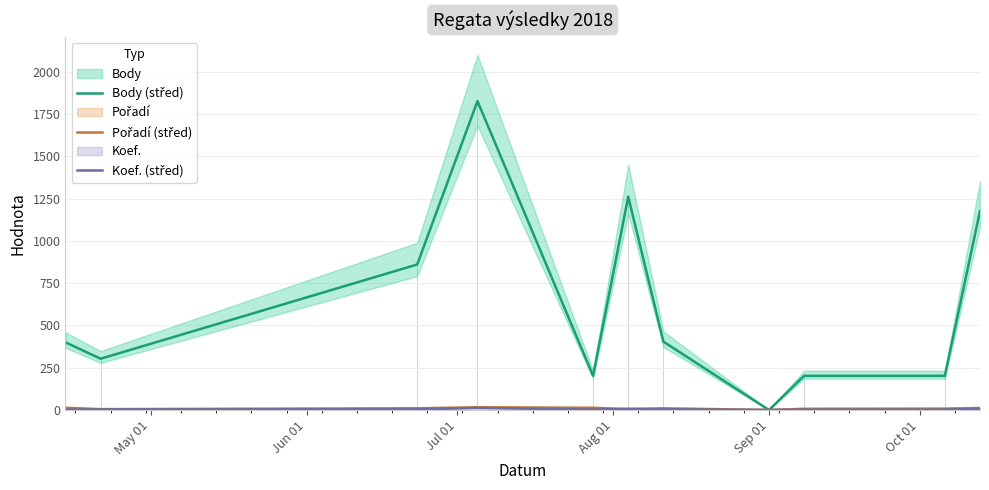

Reading left to right, list all the values displayed in this chart.

Body (střed): 400	303	860	1826	202	1261	404	0	202	202	1176
Pořadí (střed): 13	5	10	16	13	5	10	0	7	8	12
Koef. (střed): 3	3	4	12	2	7	4	0	2	2	7